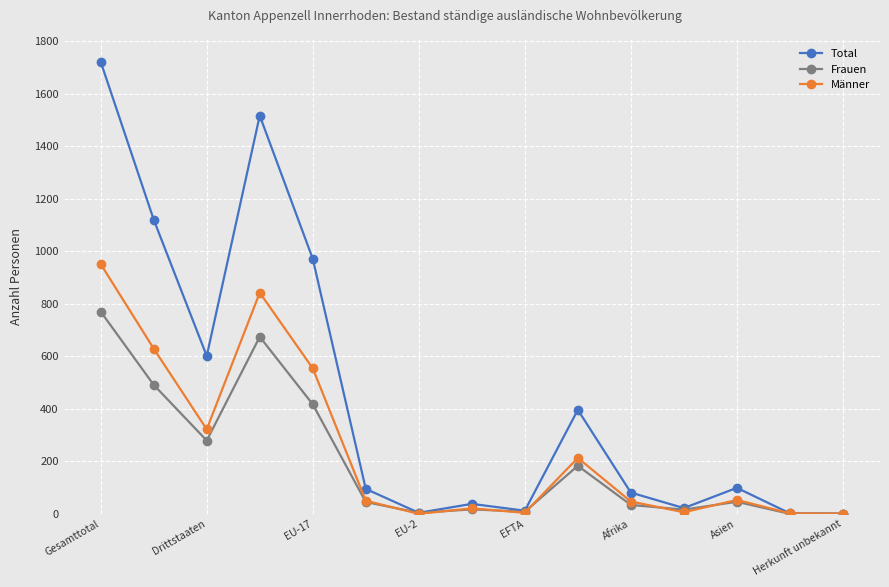

What are all the series names shown in the legend?

Total, Frauen, Männer